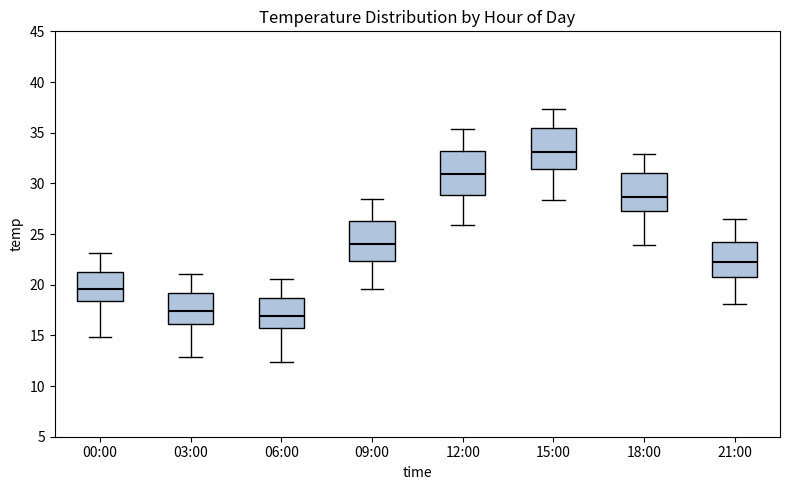

Which box's median line is the highest?

15:00